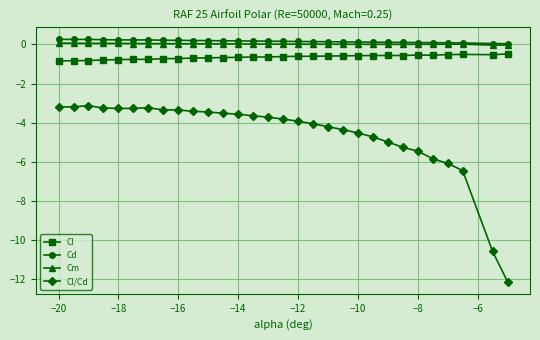

What is the value of the Cl/Cd point at the 1st from the left?

-3.2